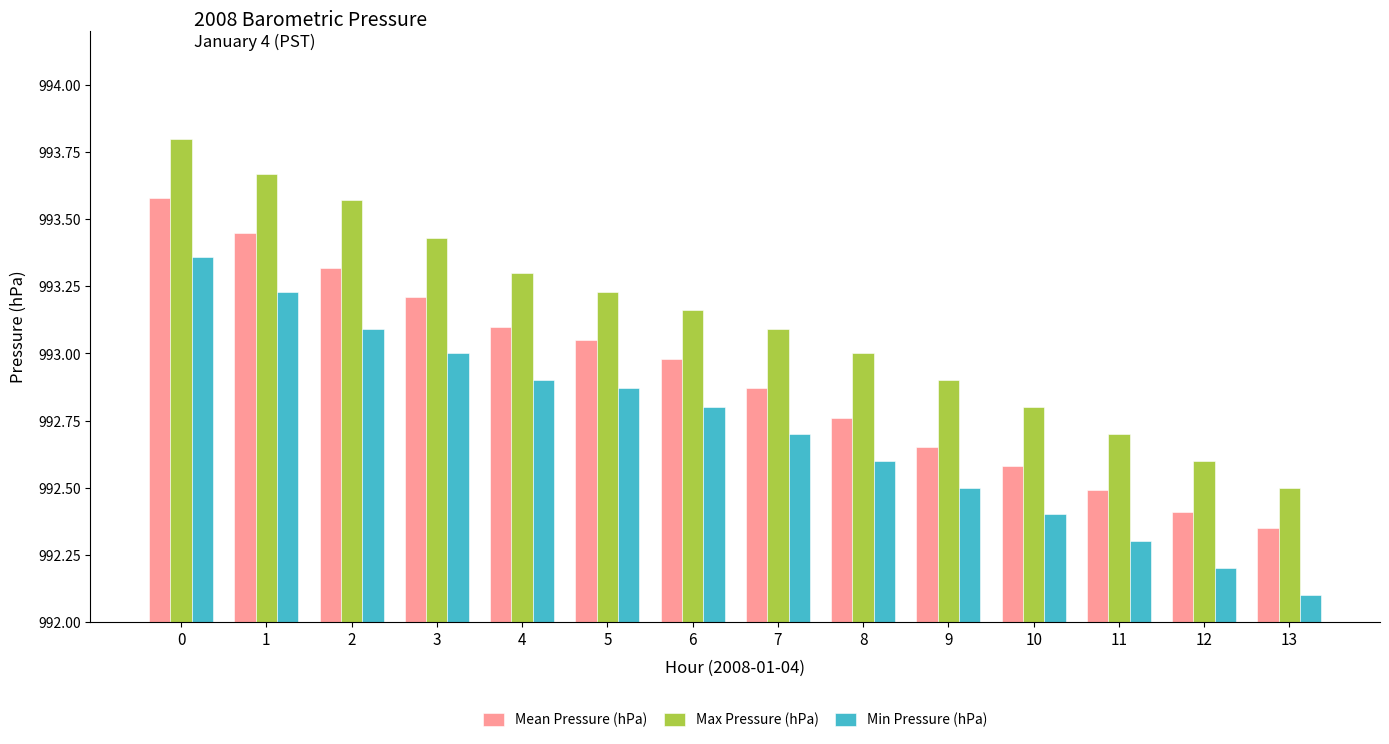

How many series are shown in this chart?

3